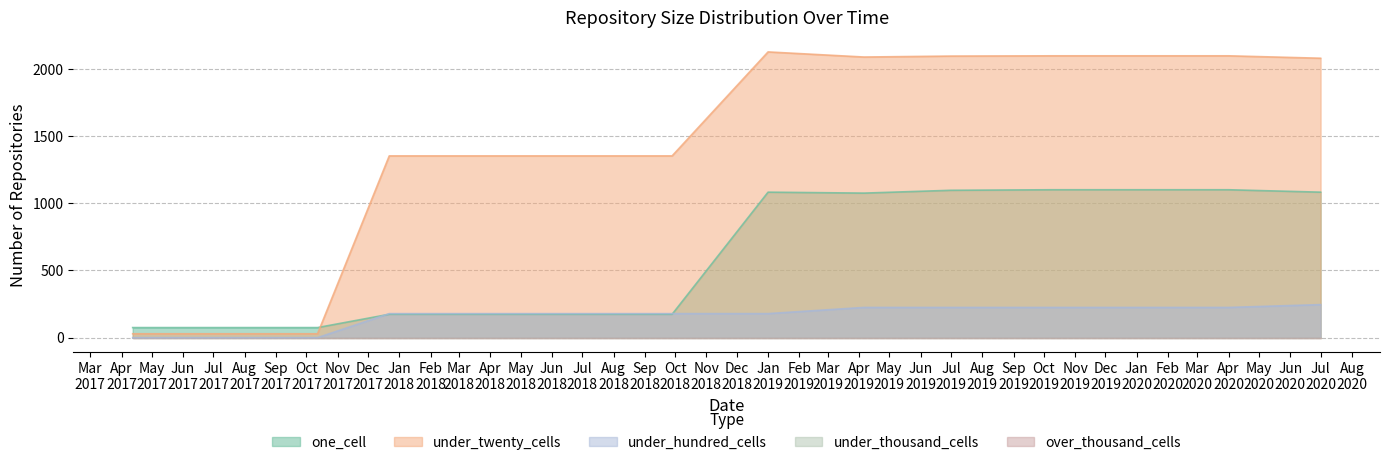

Does the chart have visible grid lines?

Yes